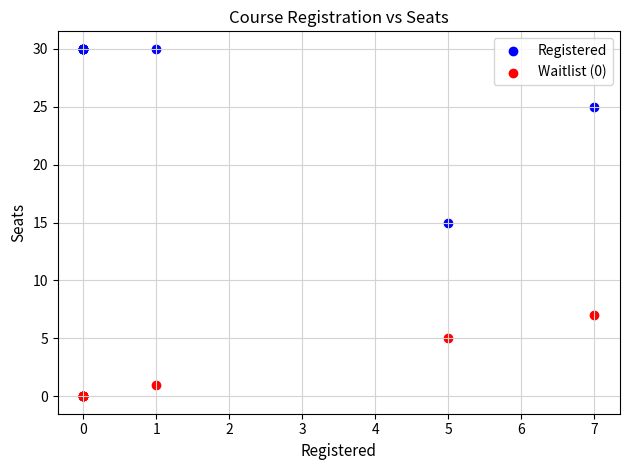

Which series has the largest Y range (max minus min)?

Registered